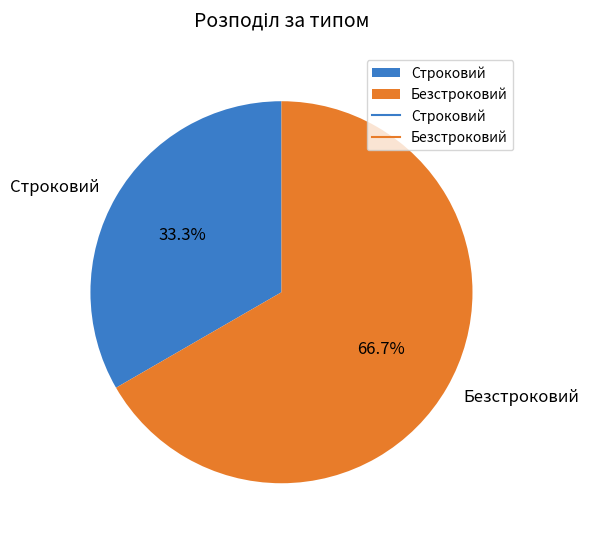

Which category has the smallest portion of the pie?

Строковий